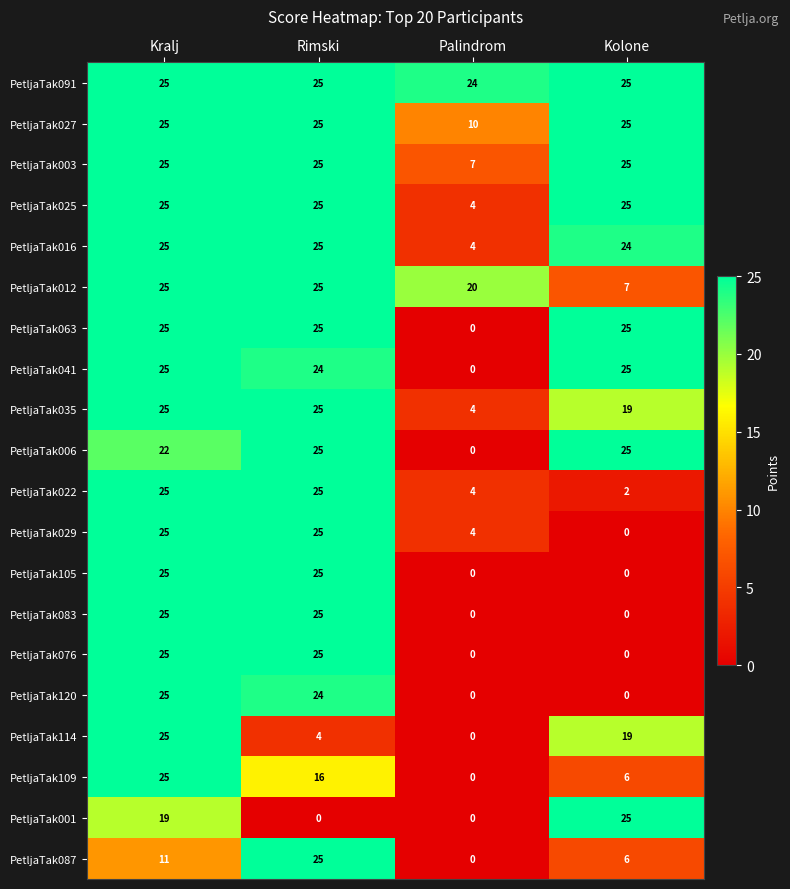

What value does the PetljaTak016 series have at Palindrom?

4